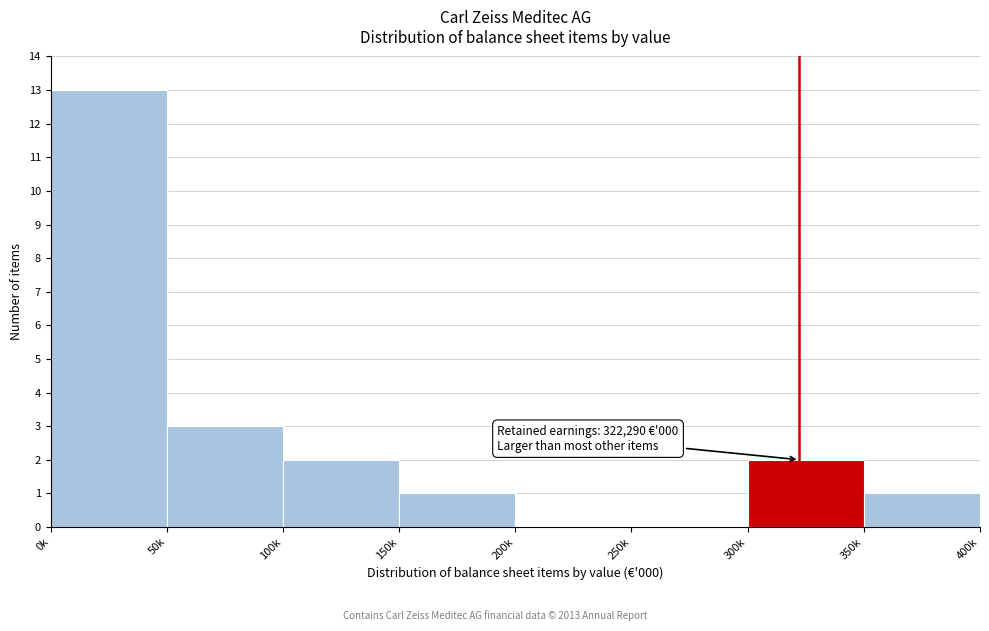

Reading left to right, transcribe all the data shown in this chart.

0k=13	50k=3	100k=2	150k=1	200k=0	250k=0	300k=2	350k=1